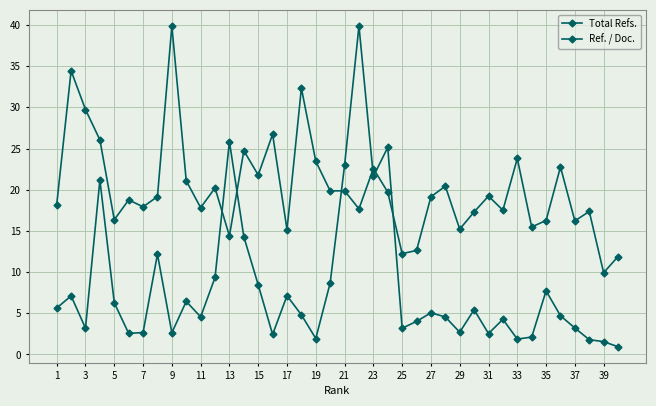

True or false: Total Refs. and Ref. / Doc. cross at least once.

True